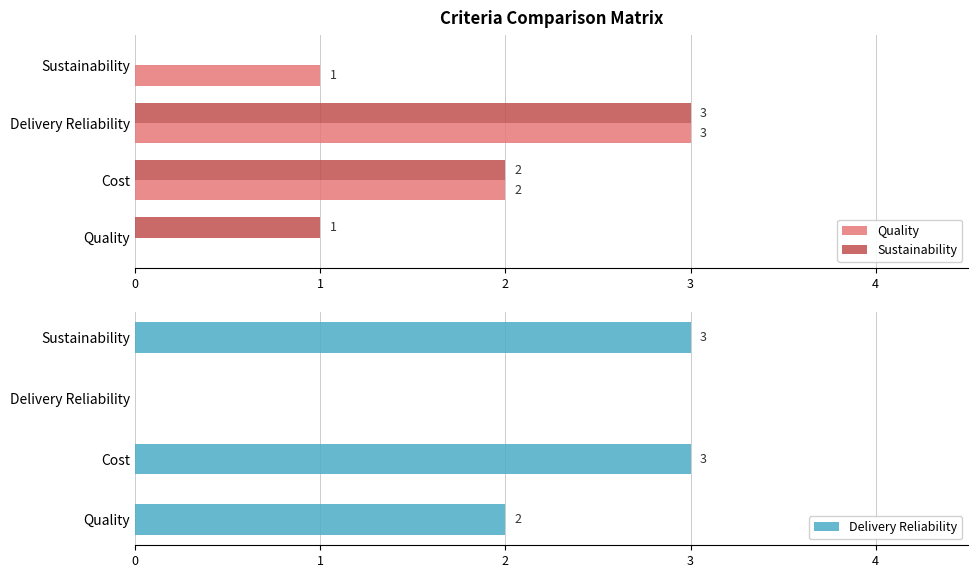

What are all the series names shown in the legend?

Quality, Sustainability, Delivery Reliability